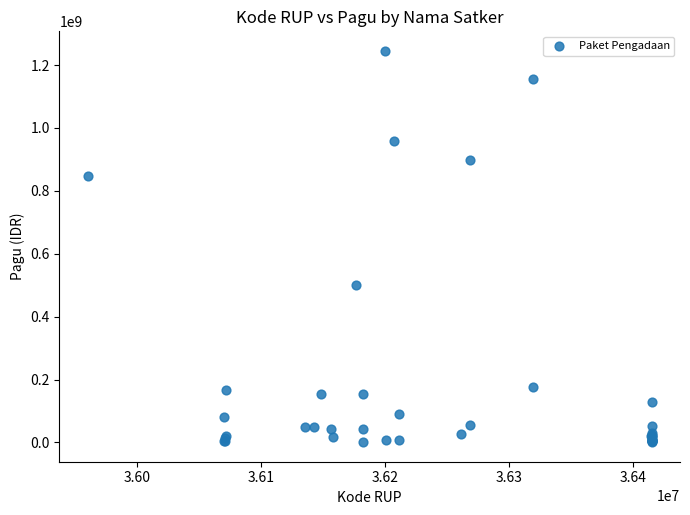

What Y value in the scatter plot is closest to 622840000?

499932000